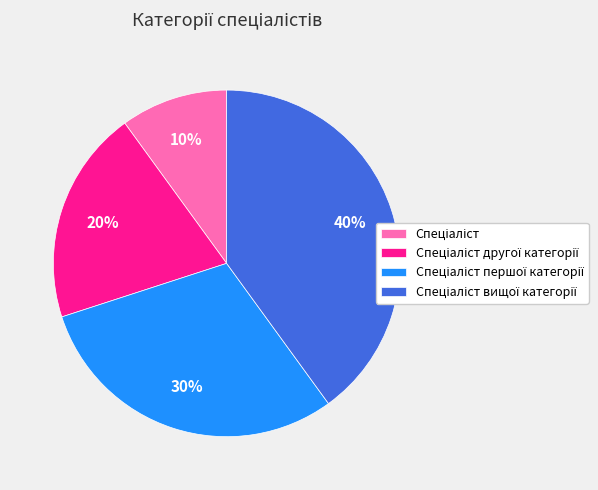

To the nearest percent, what is the difference between the largest and smallest slice percentages?

30%